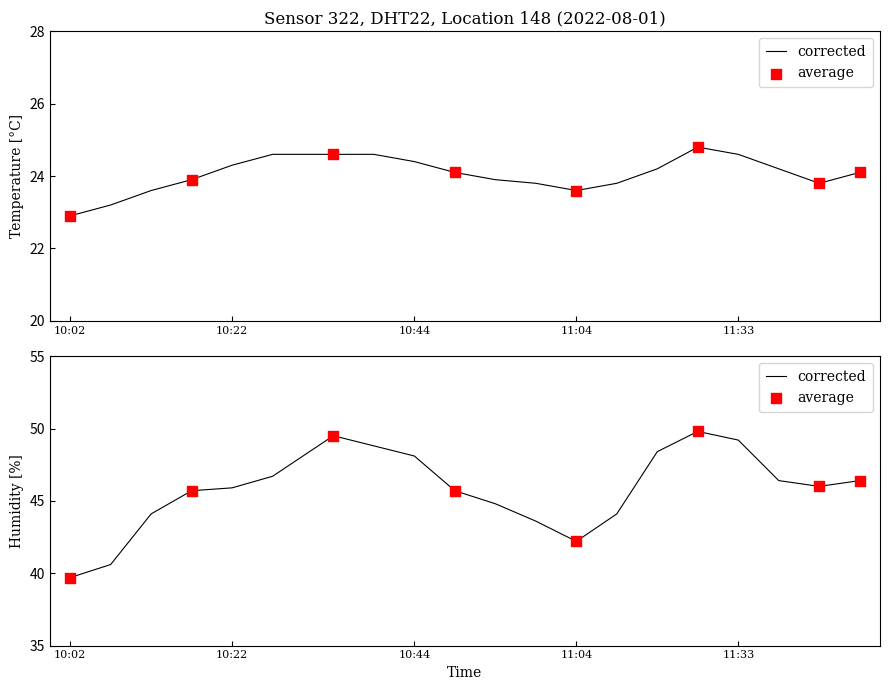

What is the total value across all series at 11:09?

67.9